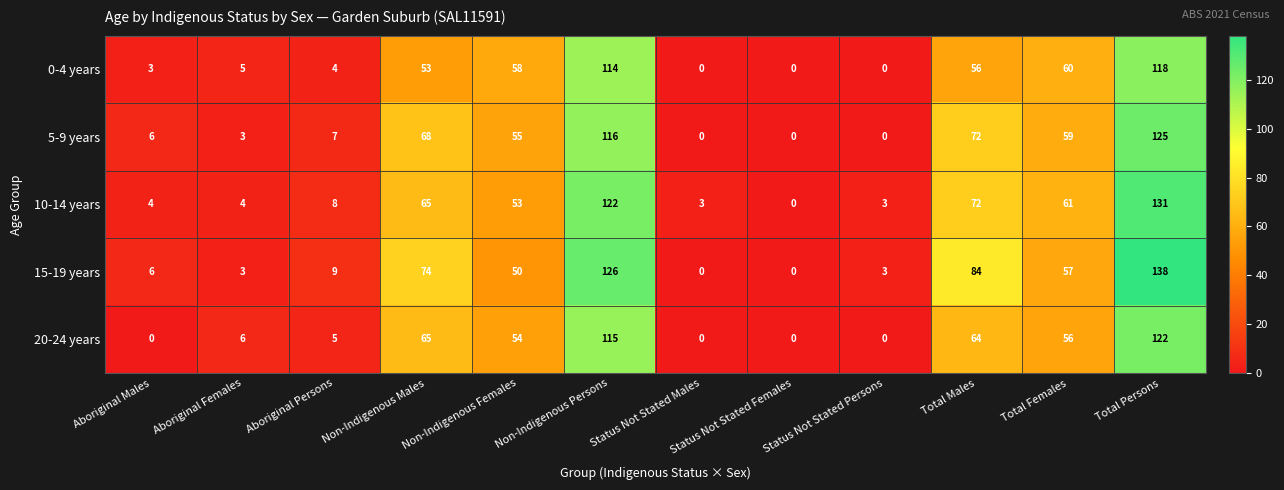

What is the sum of the 0-4 years values at Aboriginal Persons and Non-Indigenous Females?

62